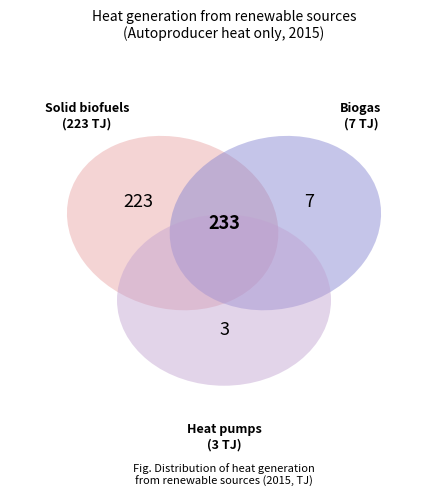

True or false: Solid biofuels accounts for 96% of the total.

True